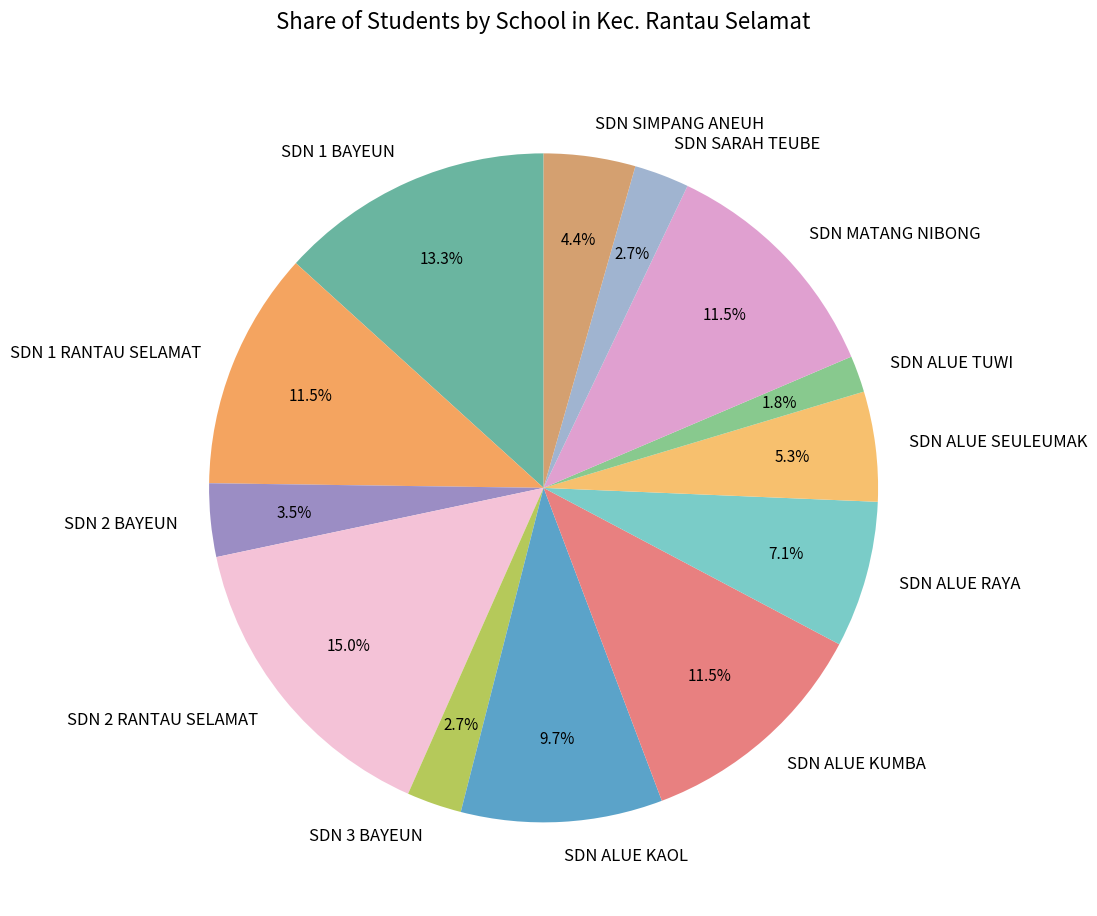

Does SDN ALUE KAOL account for over 50% of the chart?

No